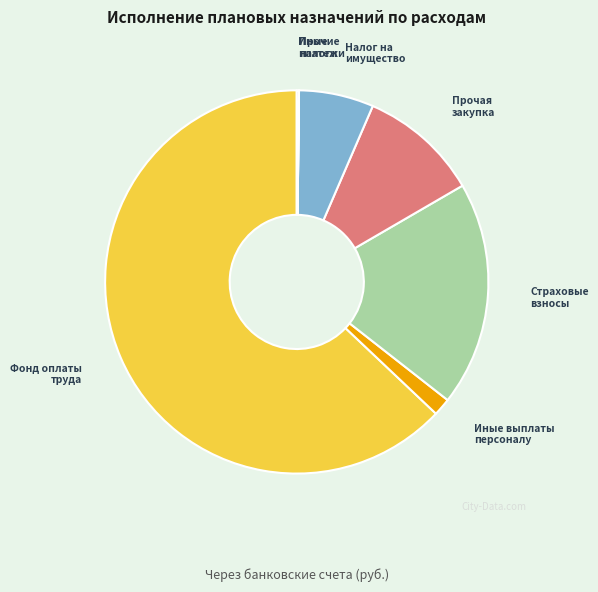

True or false: Страховые взносы accounts for 19% of the total.

True